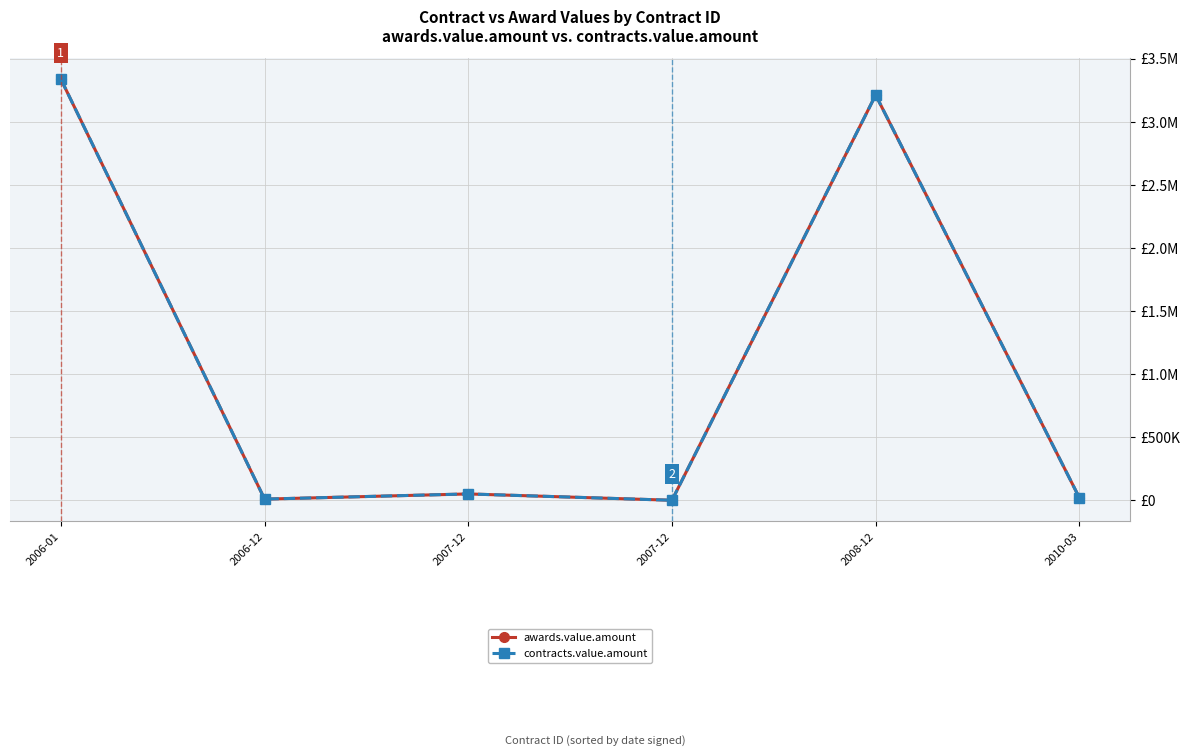

Is this an area chart (filled region under the line)?

No